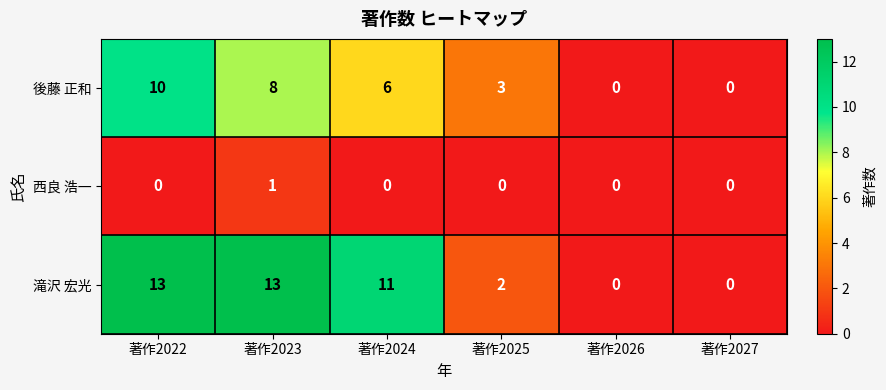

The value of 滝沢 宏光 at 著作2027 is 0. True or false?

True